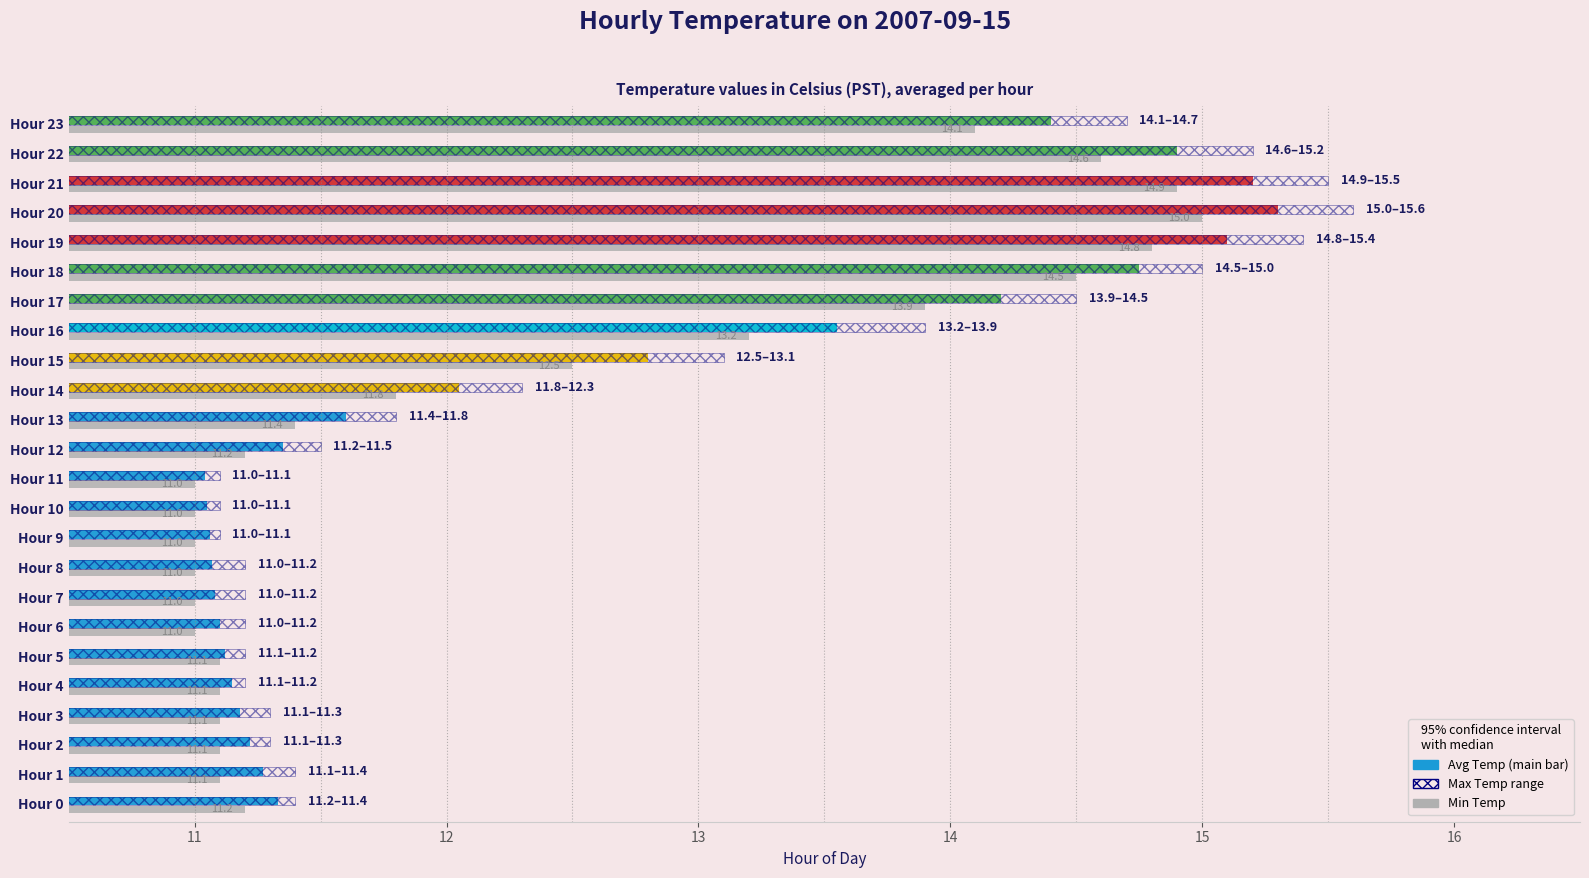

What is the spread (max minus min) of values at Hour 12?

0.3